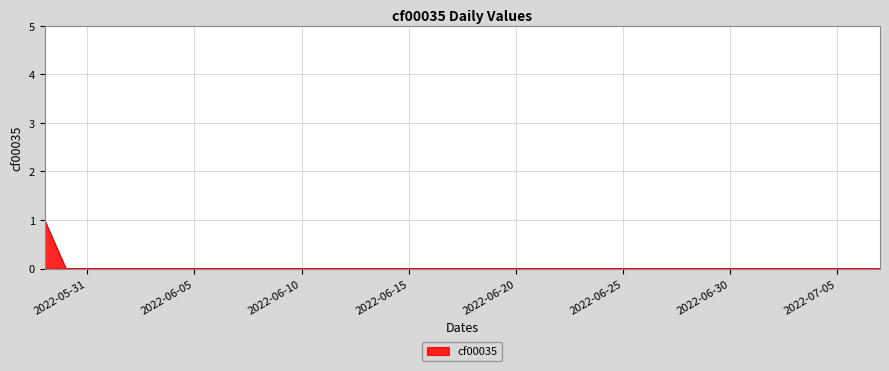

Reading left to right, extract all data points from this chart.

2022-05-29=1	2022-05-30=0	2022-05-31=0	2022-06-01=0	2022-06-02=0	2022-06-03=0	2022-06-04=0	2022-06-05=0	2022-06-06=0	2022-06-07=0	2022-06-08=0	2022-06-09=0	2022-06-10=0	2022-06-11=0	2022-06-12=0	2022-06-13=0	2022-06-14=0	2022-06-15=0	2022-06-16=0	2022-06-17=0	2022-06-18=0	2022-06-19=0	2022-06-20=0	2022-06-21=0	2022-06-22=0	2022-06-23=0	2022-06-24=0	2022-06-25=0	2022-06-26=0	2022-06-27=0	2022-06-28=0	2022-06-29=0	2022-06-30=0	2022-07-01=0	2022-07-02=0	2022-07-03=0	2022-07-04=0	2022-07-05=0	2022-07-06=0	2022-07-07=0